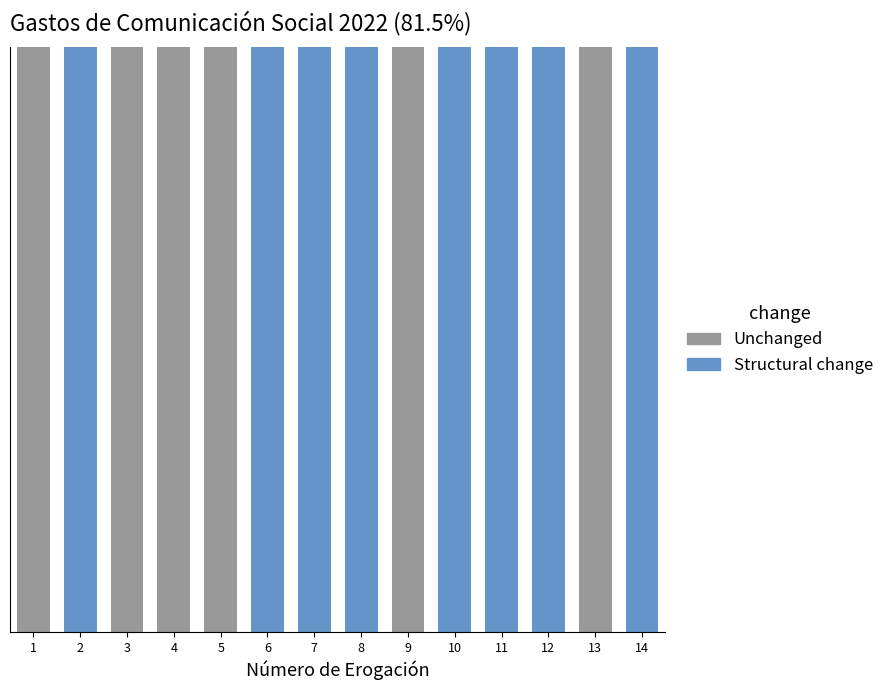

Does the chart contain stacked bars?

Yes